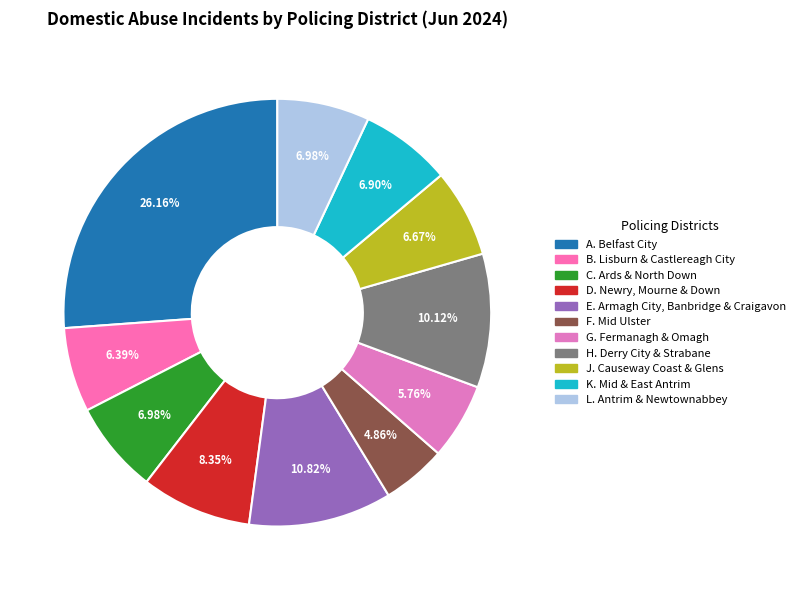

To the nearest percent, what portion does D. Newry, Mourne & Down represent?

8%